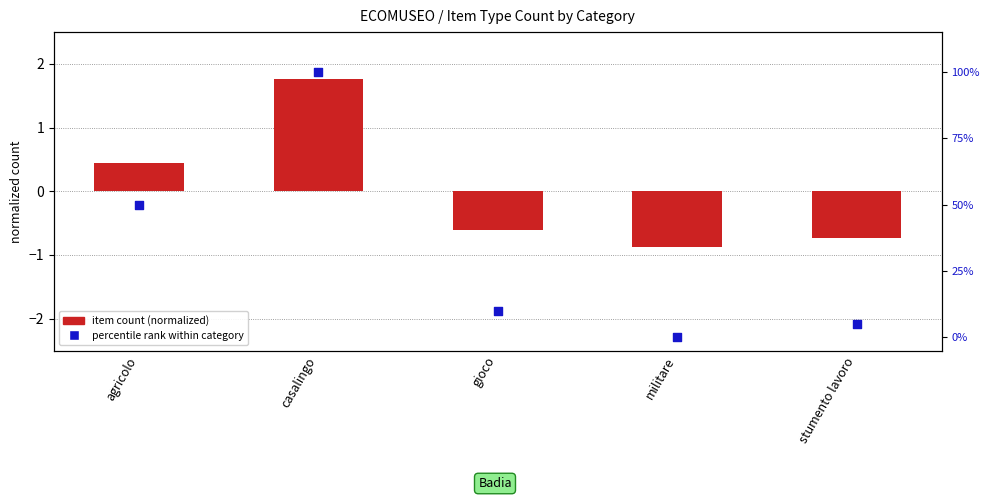

What are all the series names shown in the legend?

item count (normalized), percentile rank within category